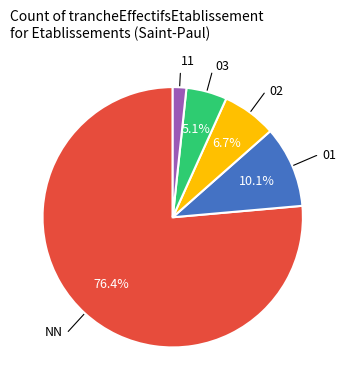

Is there any slice that represents more than half of the pie?

Yes